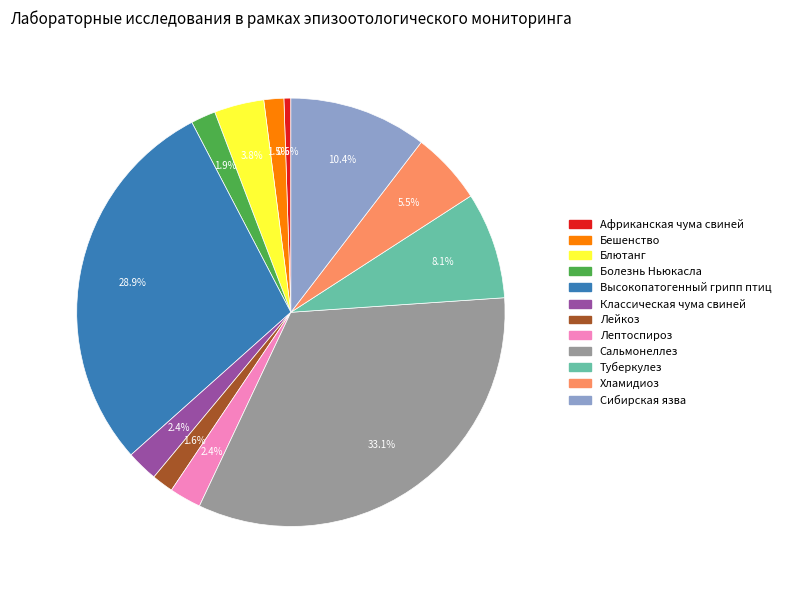

To the nearest percent, what percentage of the pie is Лейкоз?

2%